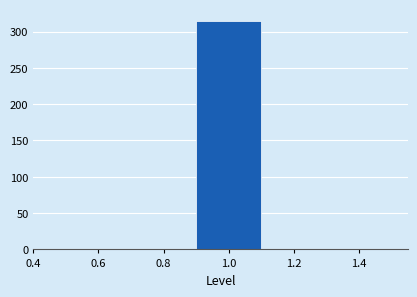

Over which range of the x-axis is the bar tallest?

0.9 to 1.1